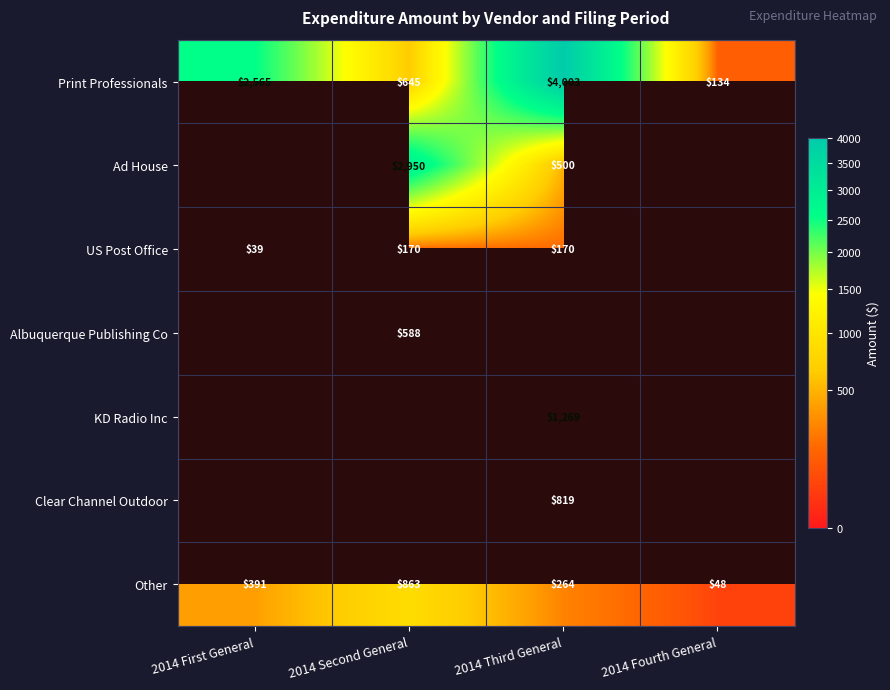

Between 2014 Fourth General and 2014 First General, which is larger?

2014 First General